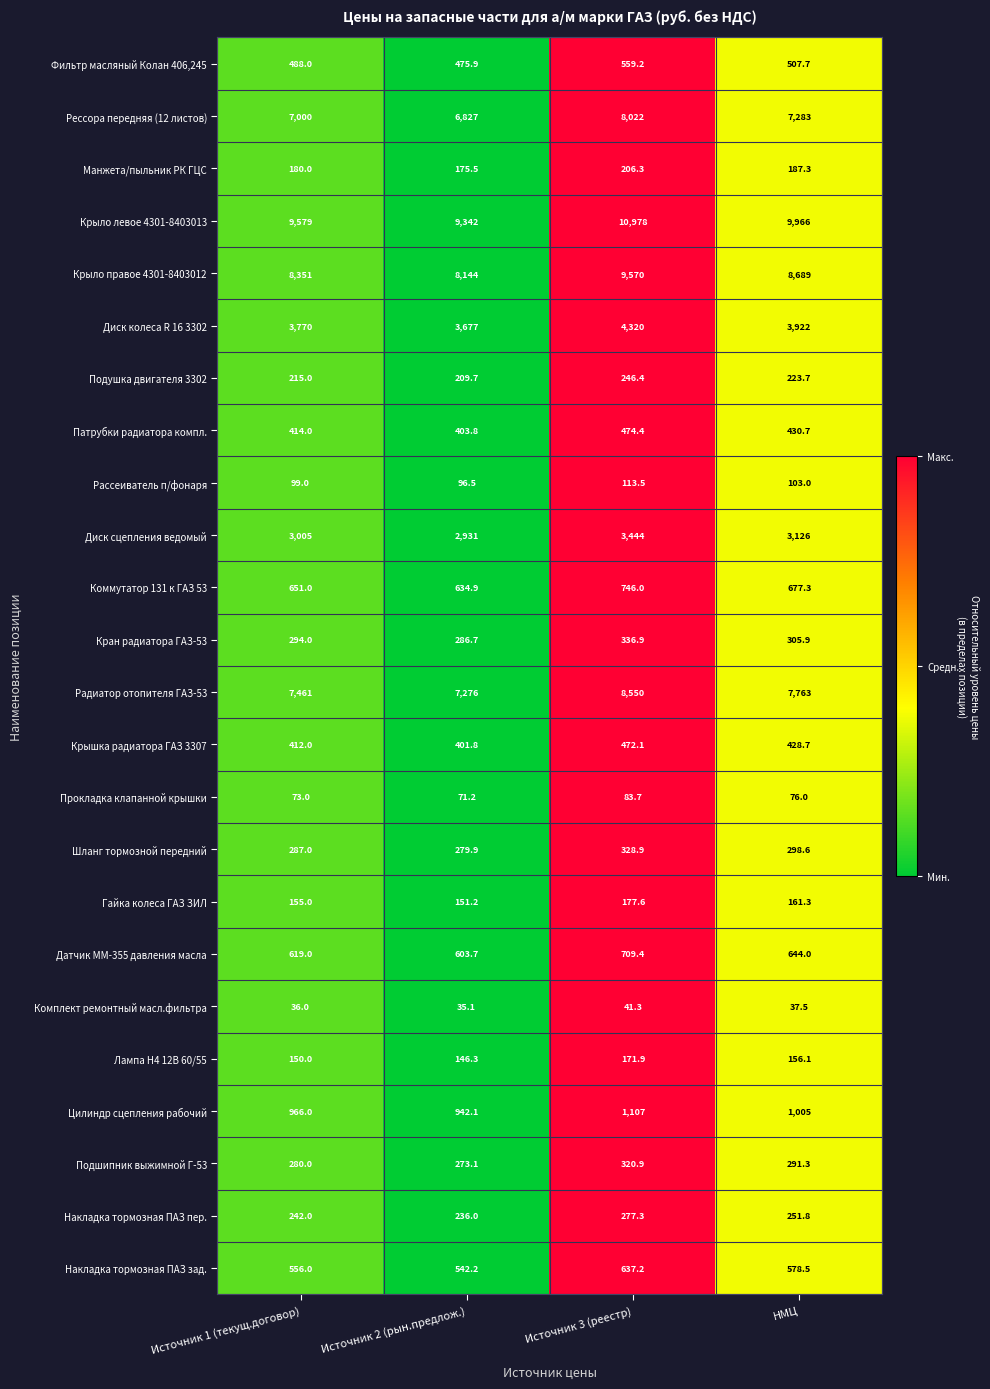

Which category has the highest value across all series?

Источник 3 (реестр)